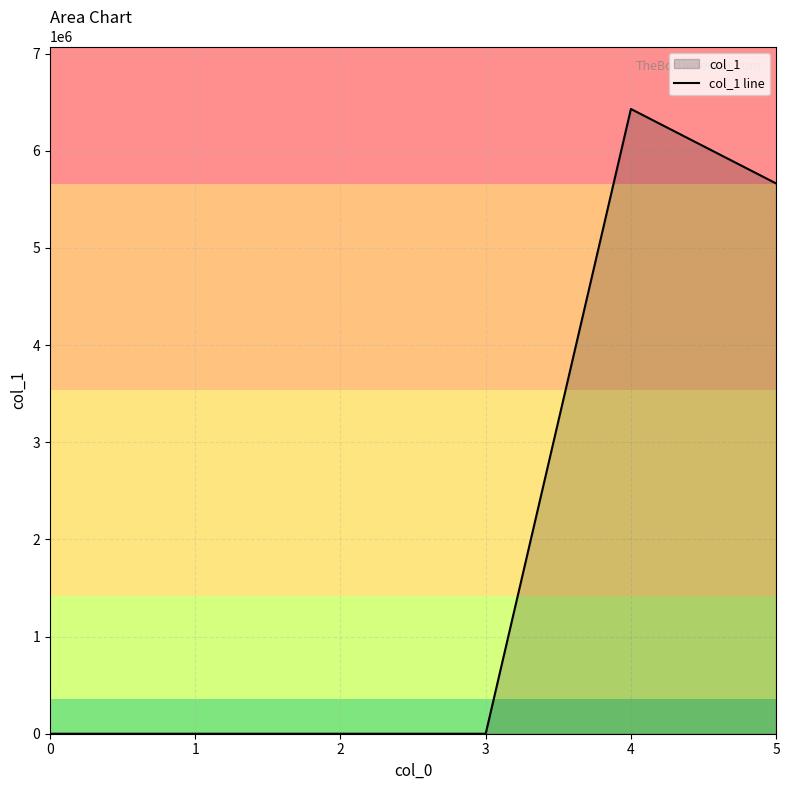

Rank the categories by value from highest to lowest.

4, 5, 0, 1, 2, 3